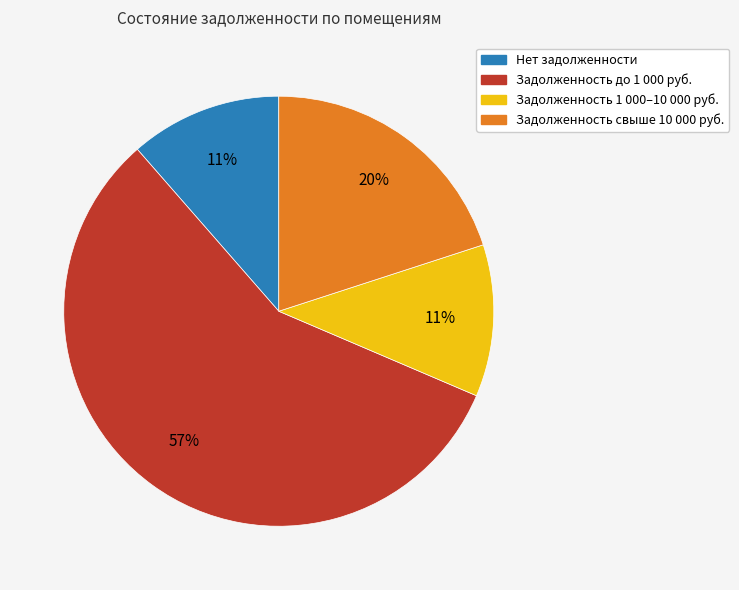

Which has a higher value, Задолженность 1 000–10 000 руб. or Задолженность свыше 10 000 руб.?

Задолженность свыше 10 000 руб.